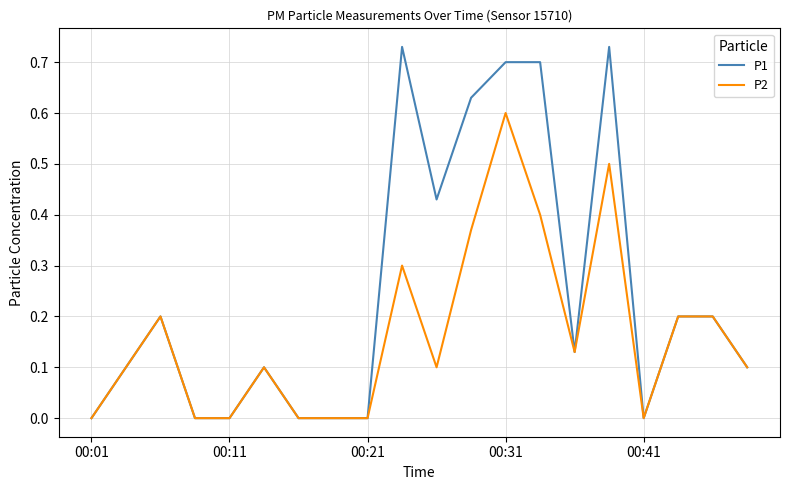

Rank the series by their maximum value, from highest to lowest.

P1, P2